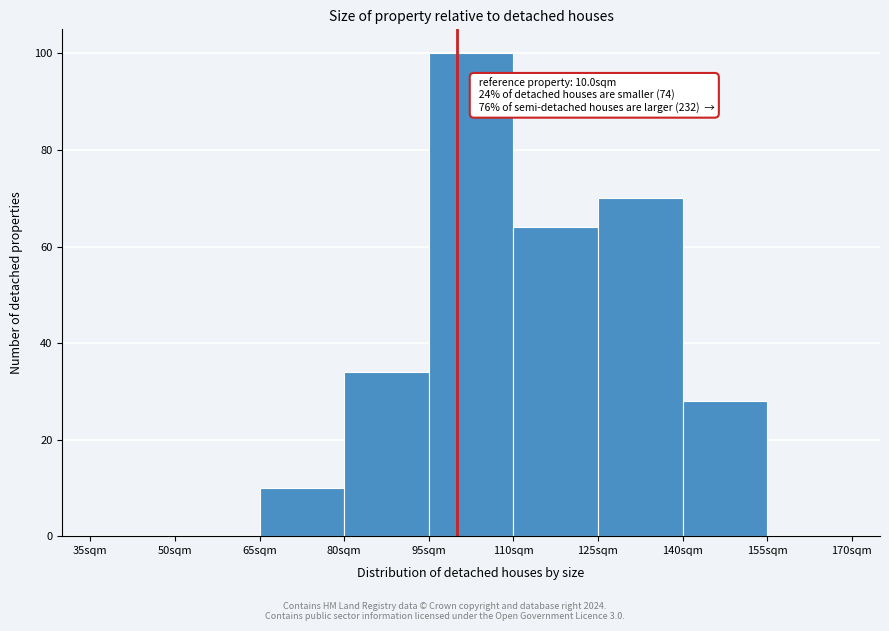

Reading right to left, transcribe all the data shown in this chart.

155sqm=0	140sqm=28	125sqm=70	110sqm=64	95sqm=100	80sqm=34	65sqm=10	50sqm=0	35sqm=0